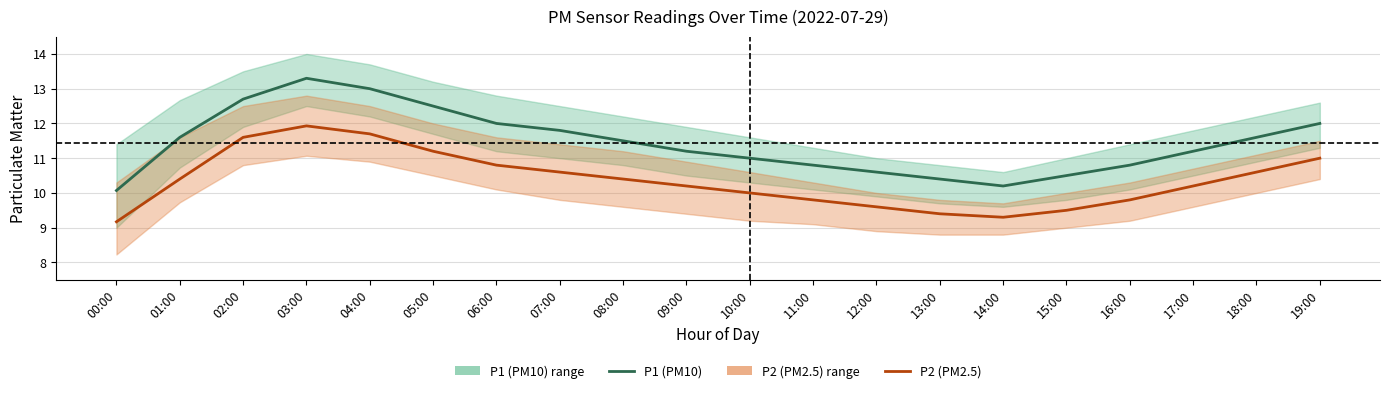

What is the label of the 1st point from the left?

00:00